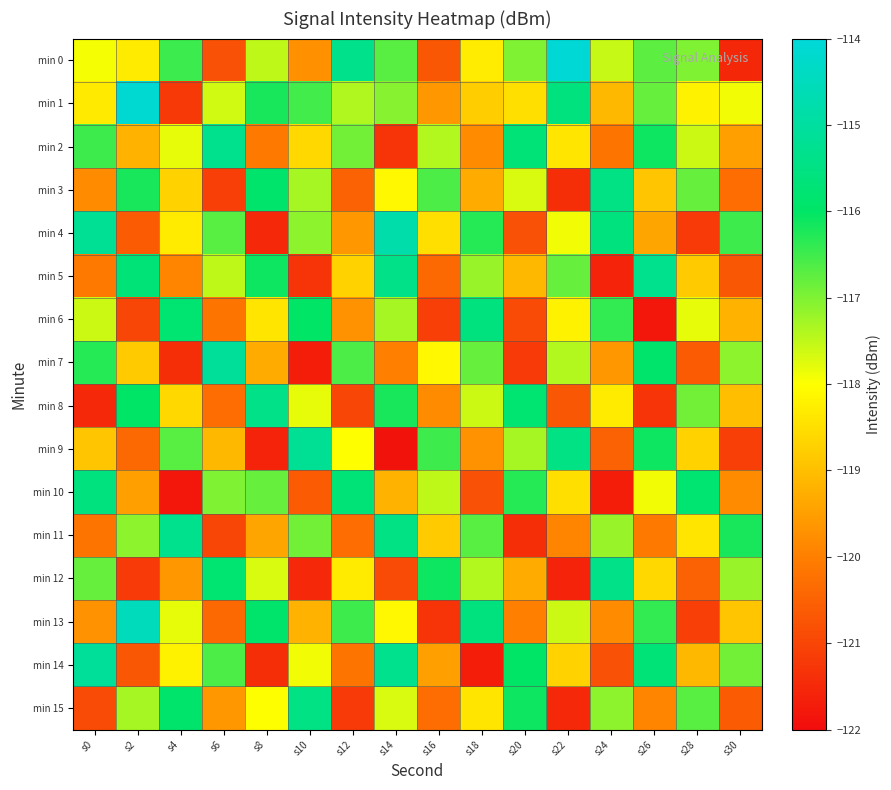

Which series has the largest total across all categories?

min 1